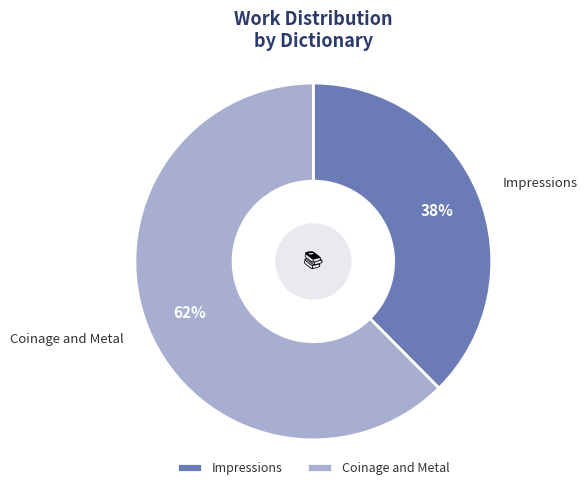

Rank the categories by value from lowest to highest.

Impressions, Coinage and Metal